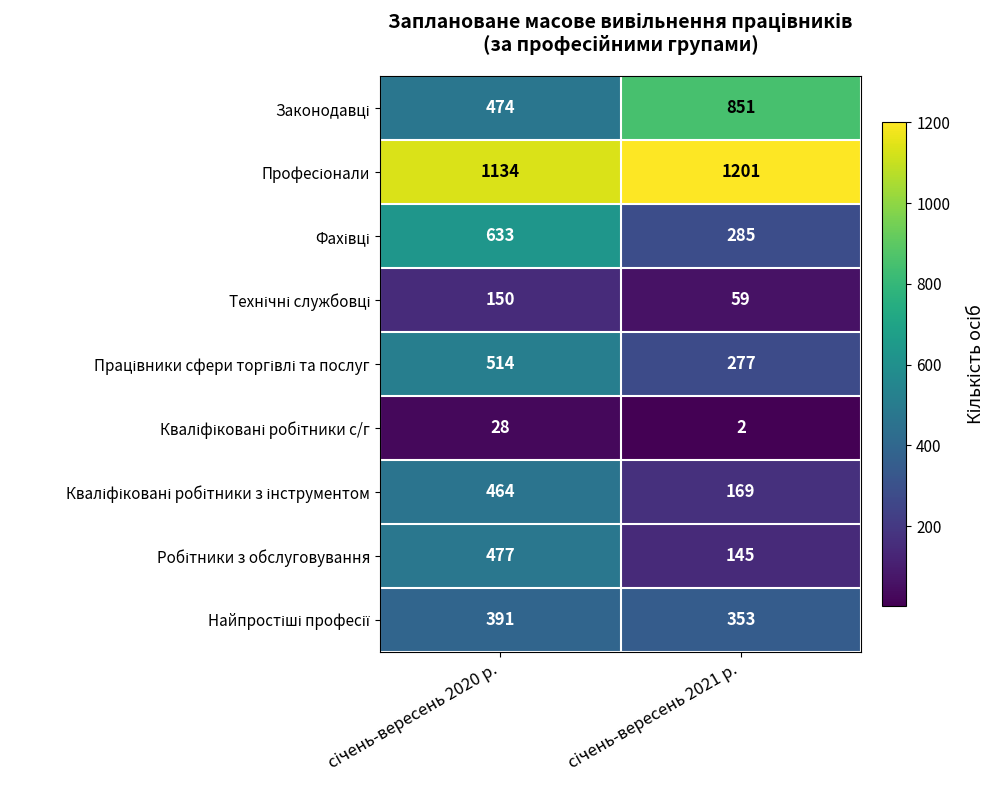

What is the greatest value displayed?

1201